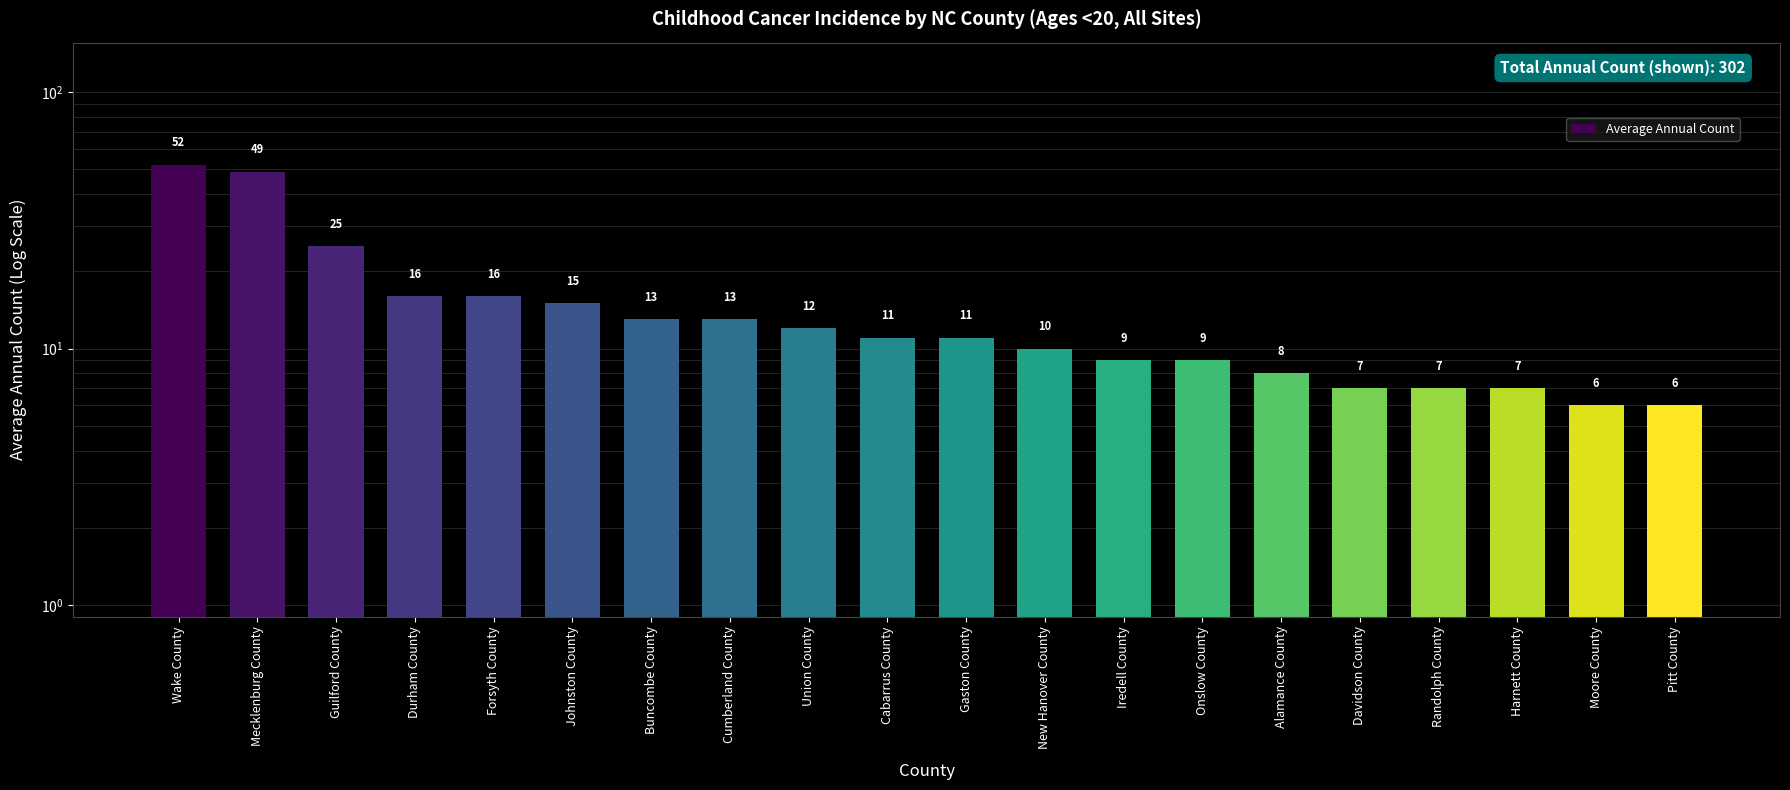

List the labels in order of value, smallest first.

Moore County, Pitt County, Davidson County, Randolph County, Harnett County, Alamance County, Iredell County, Onslow County, New Hanover County, Cabarrus County, Gaston County, Union County, Buncombe County, Cumberland County, Johnston County, Durham County, Forsyth County, Guilford County, Mecklenburg County, Wake County